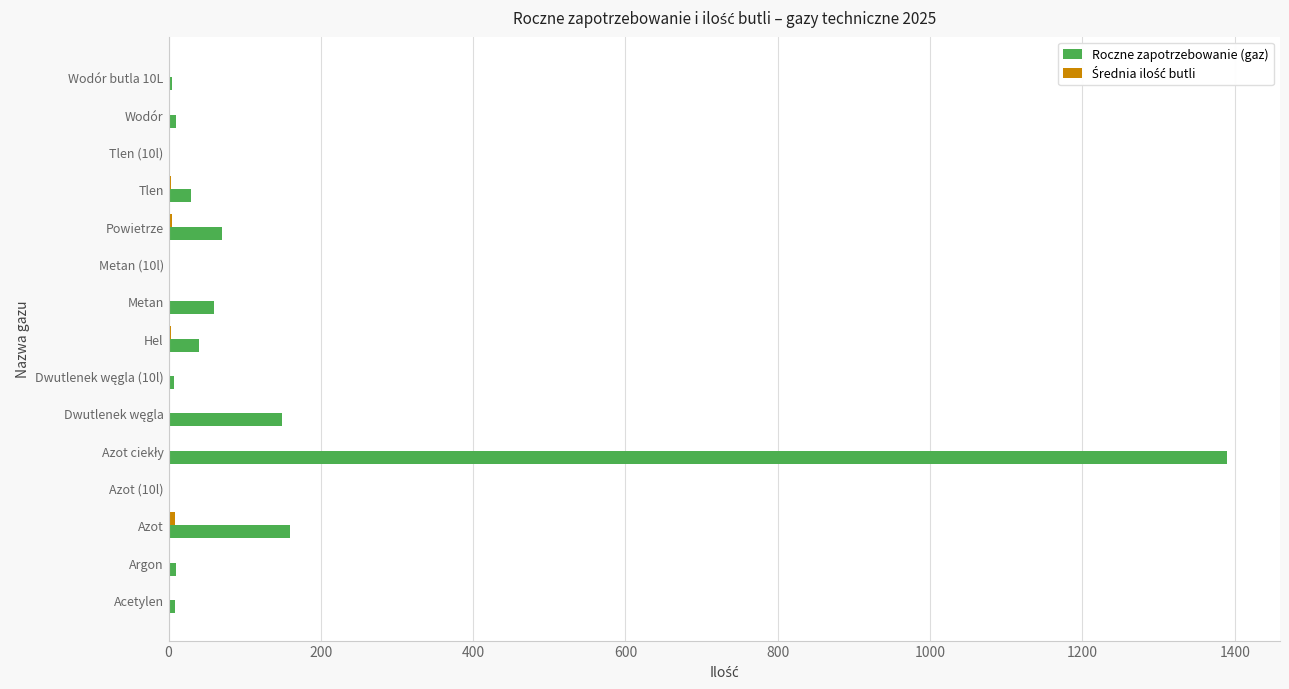

Which series has the largest total across all categories?

Roczne zapotrzebowanie (gaz)